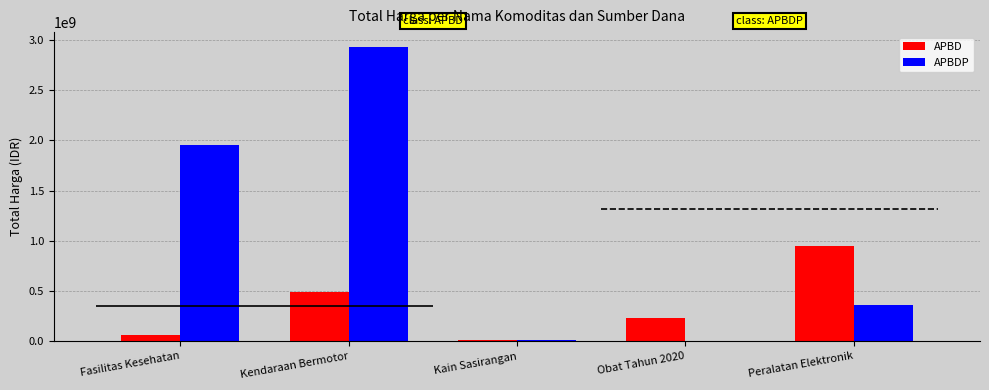

Reading left to right, what are all the values shown in this chart?

APBD: Fasilitas Kesehatan=66442075	Kendaraan Bermotor=493000000	Kain Sasirangan=18900000	Obat Tahun 2020=228325110	Peralatan Elektronik=948769000
APBDP: Fasilitas Kesehatan=1953197940	Kendaraan Bermotor=2931562000	Kain Sasirangan=19175000	Obat Tahun 2020=0	Peralatan Elektronik=363104000